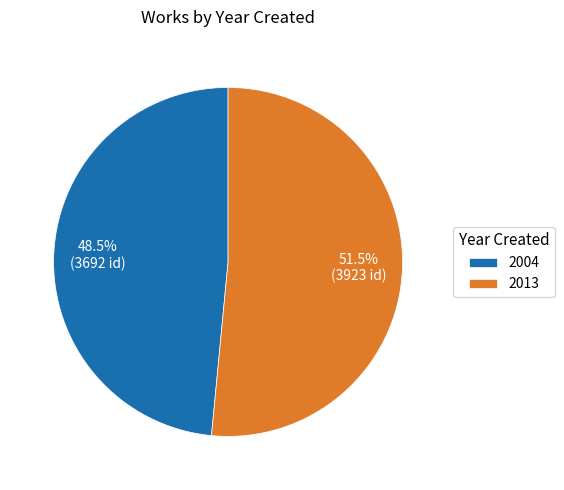

What is the ratio of the value at 2004 to the value at 2013?

0.9